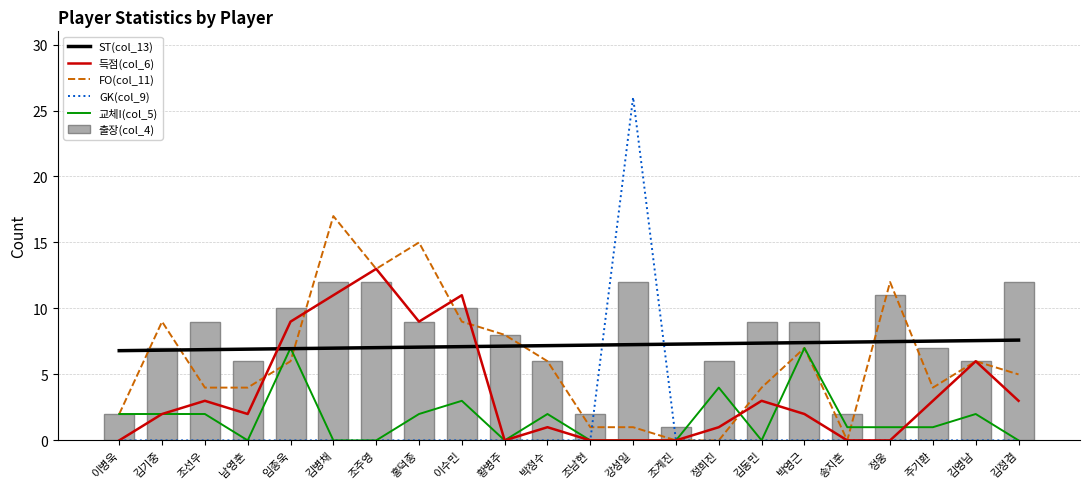

Which has a higher value, 남영훈 or 임종욱?

임종욱